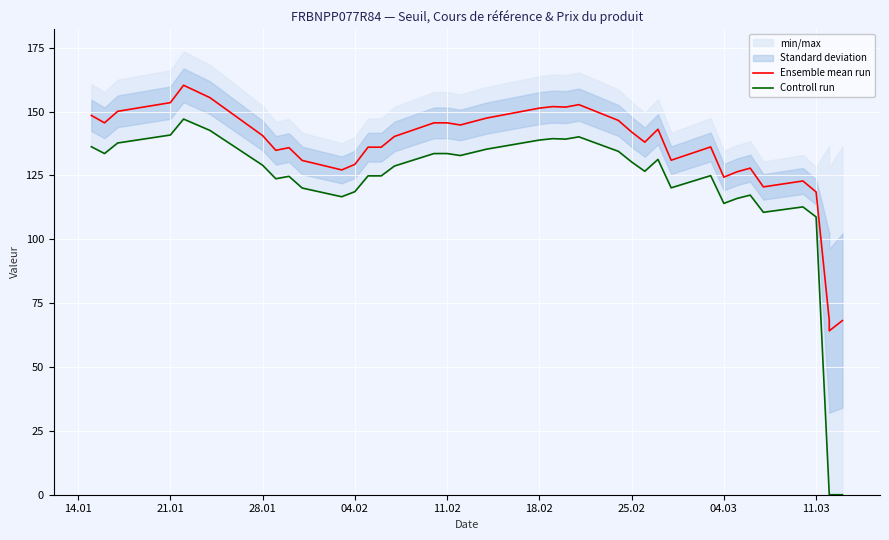

Rank the series at 28.01 from lowest to highest value.

Controll run, Ensemble mean run